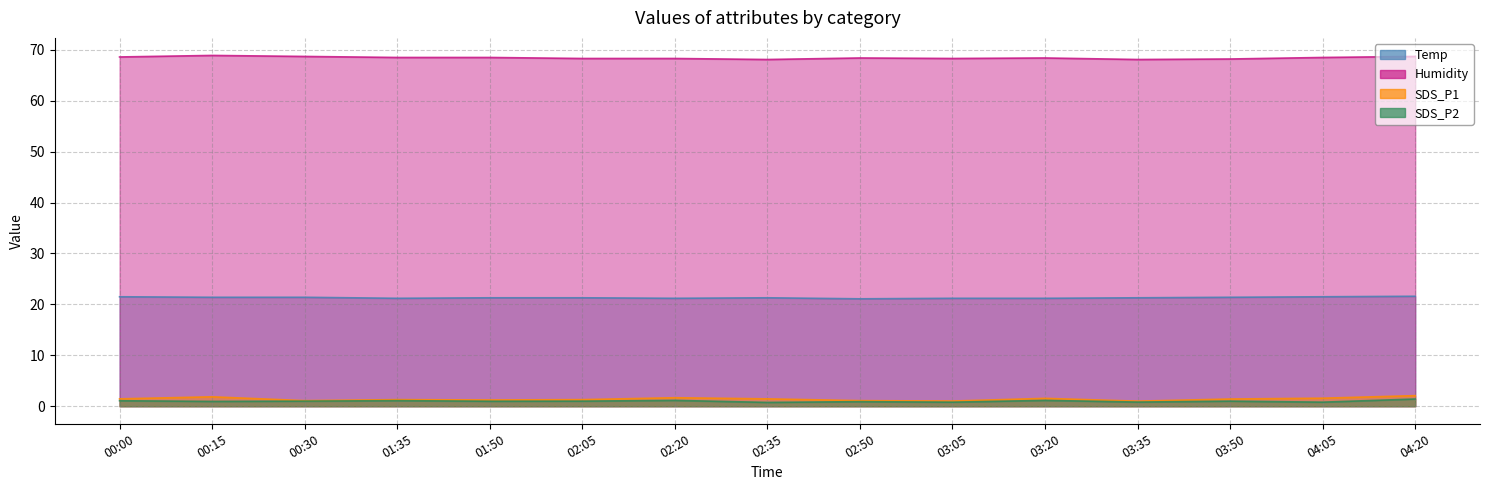

True or false: SDS_P1 has more than 2 points higher than both neighbors.

True